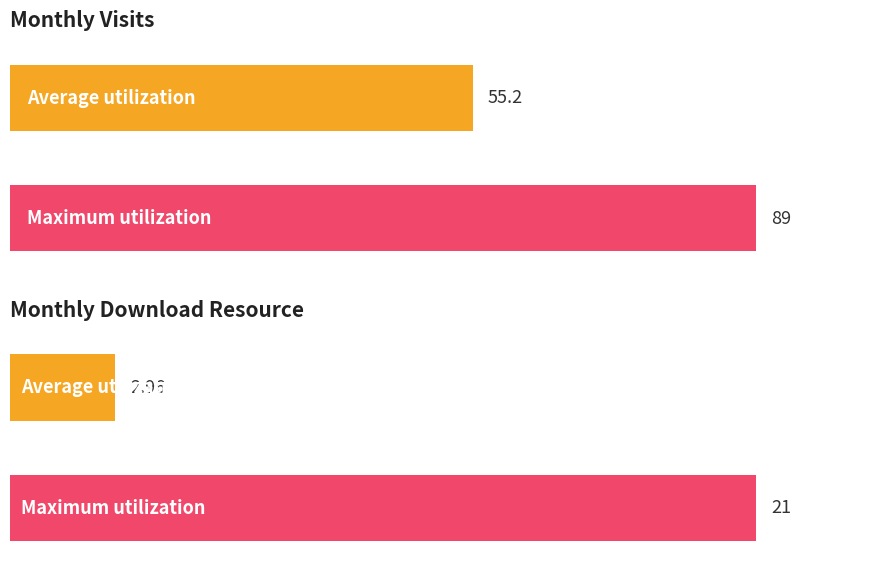

Rank the series by their average value, from lowest to highest.

monthly_download_resource, monthly_visit